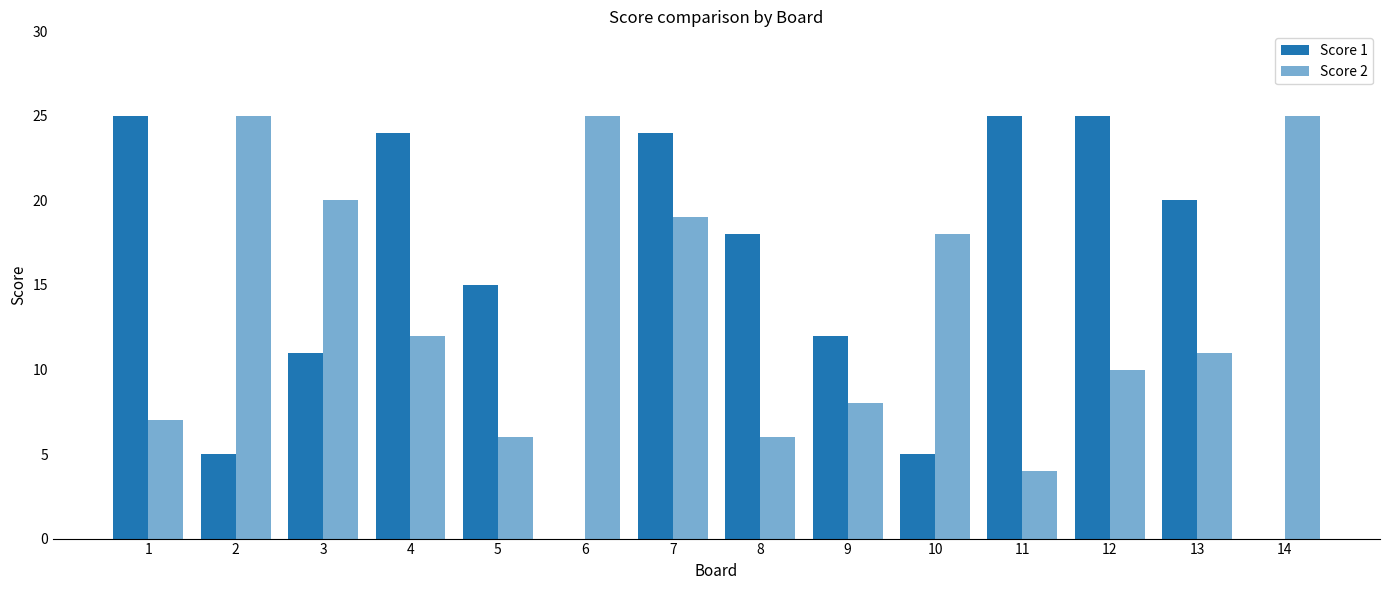

What is the value of the Score 2 bar at the 6th from the left?

25